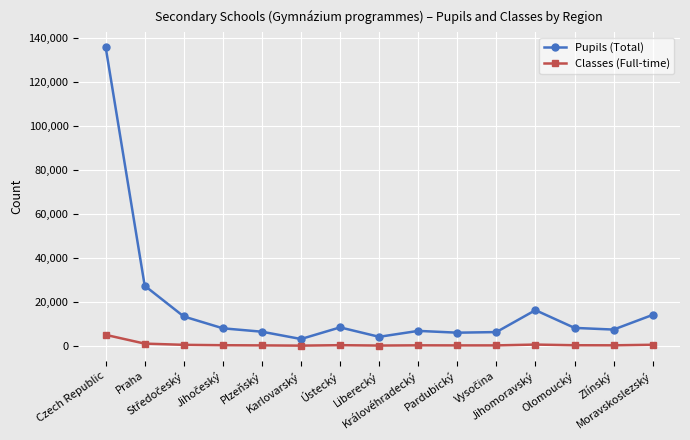

True or false: Classes (Full-time) and Pupils (Total) intersect in this chart.

False